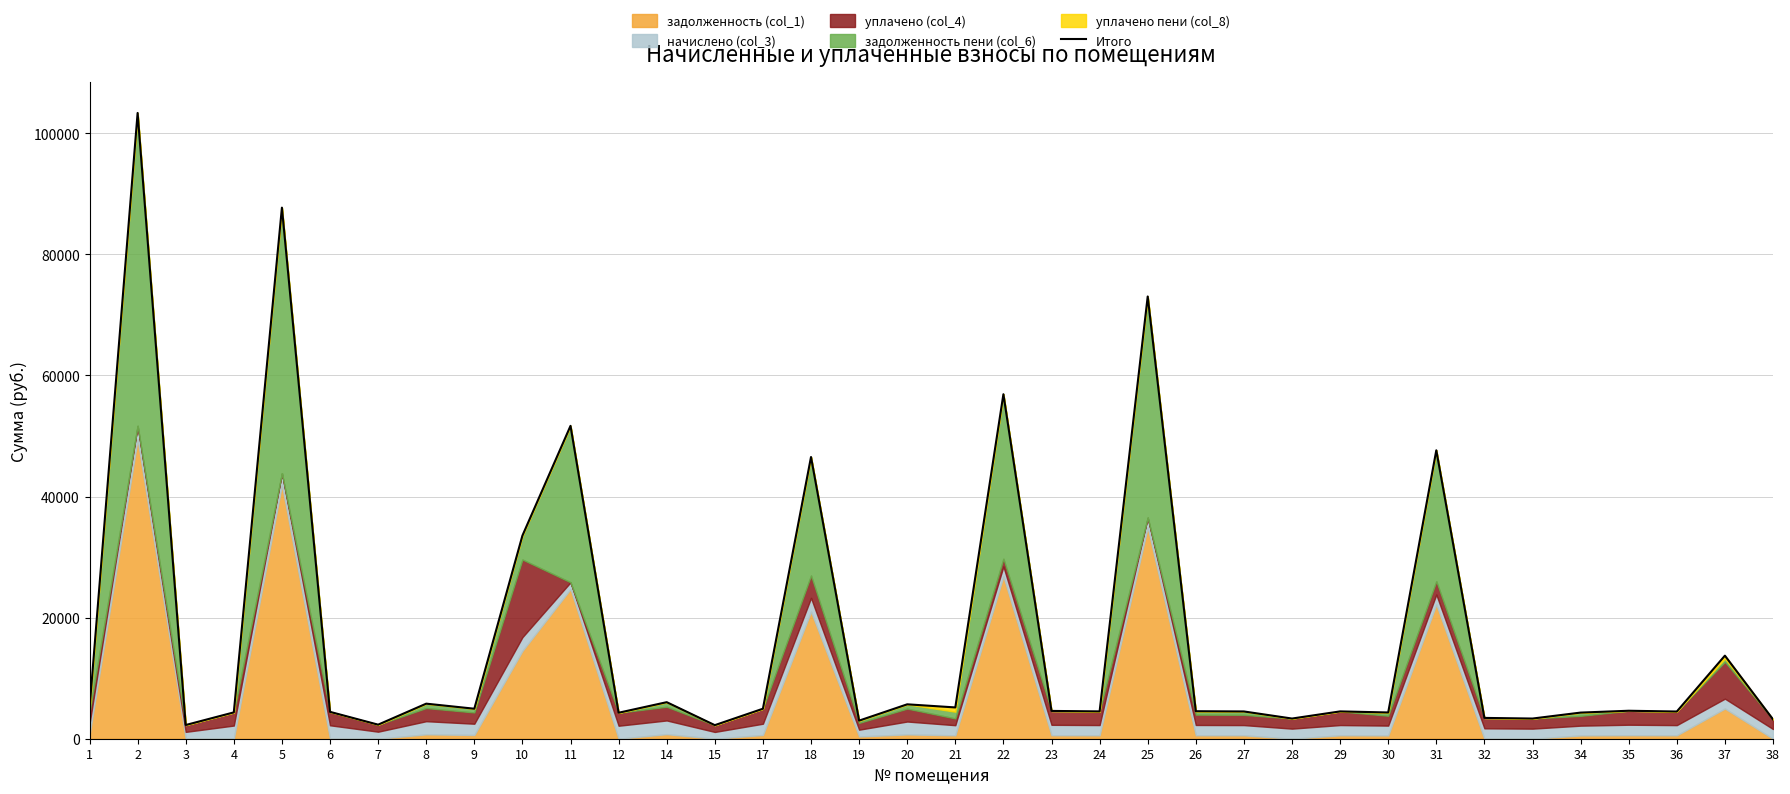

How many interior local peaks (higher than both neighbors) does the data have?

13